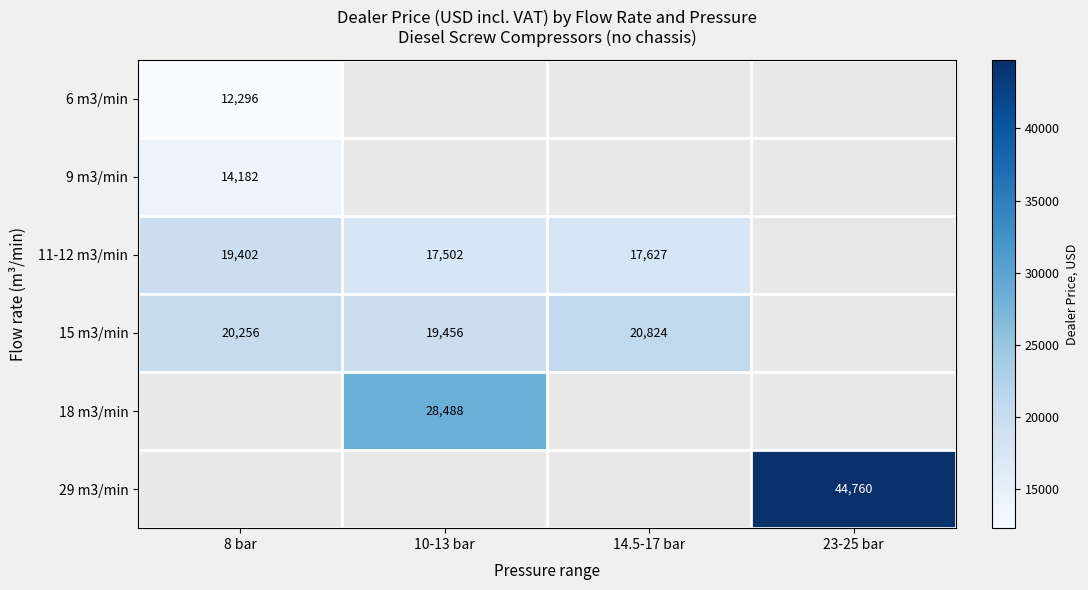

Count the number of categories in the chart.

4